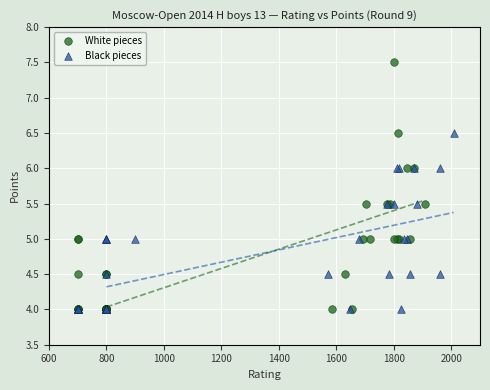

What are all the series names shown in the legend?

White pieces, Black pieces